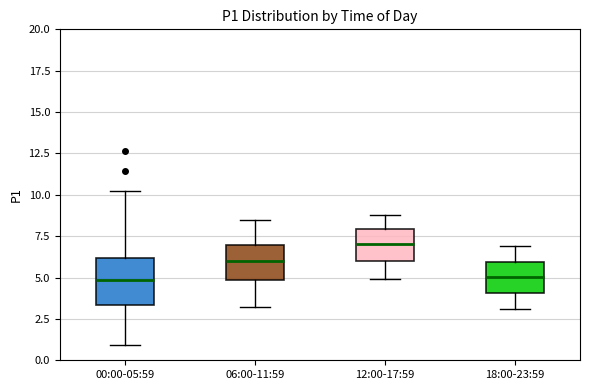

Which box is the tallest, from its lower edge to its upper edge?

00:00-05:59